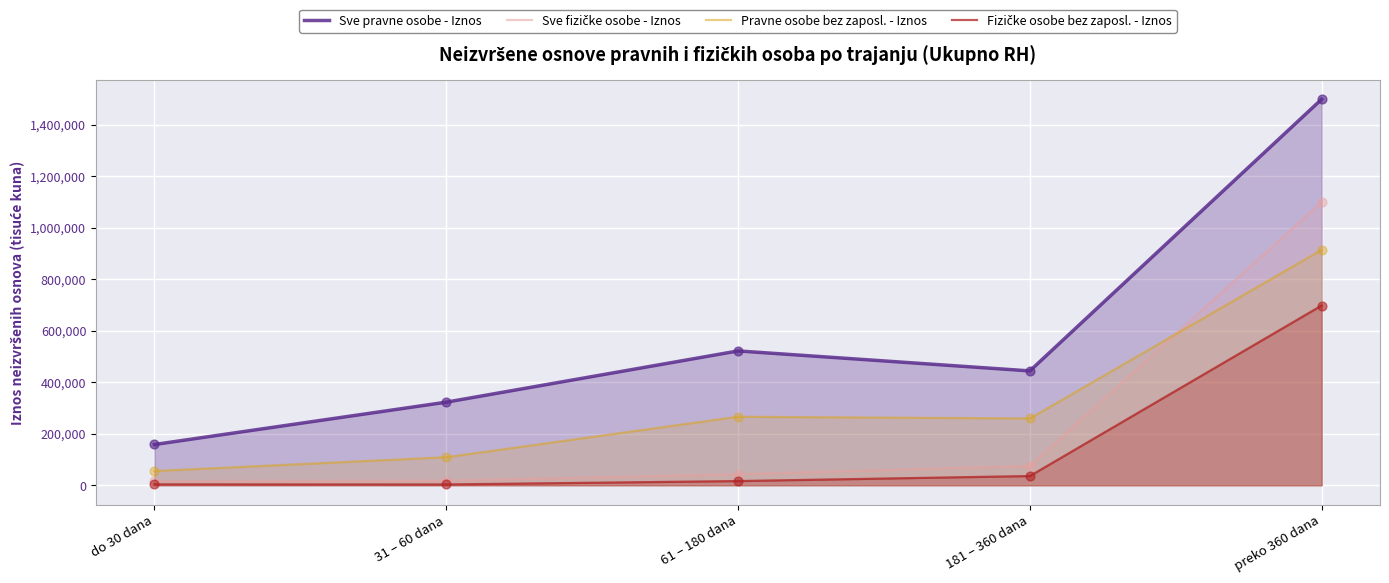

At how many categories does at least one series exceed 211090?

4